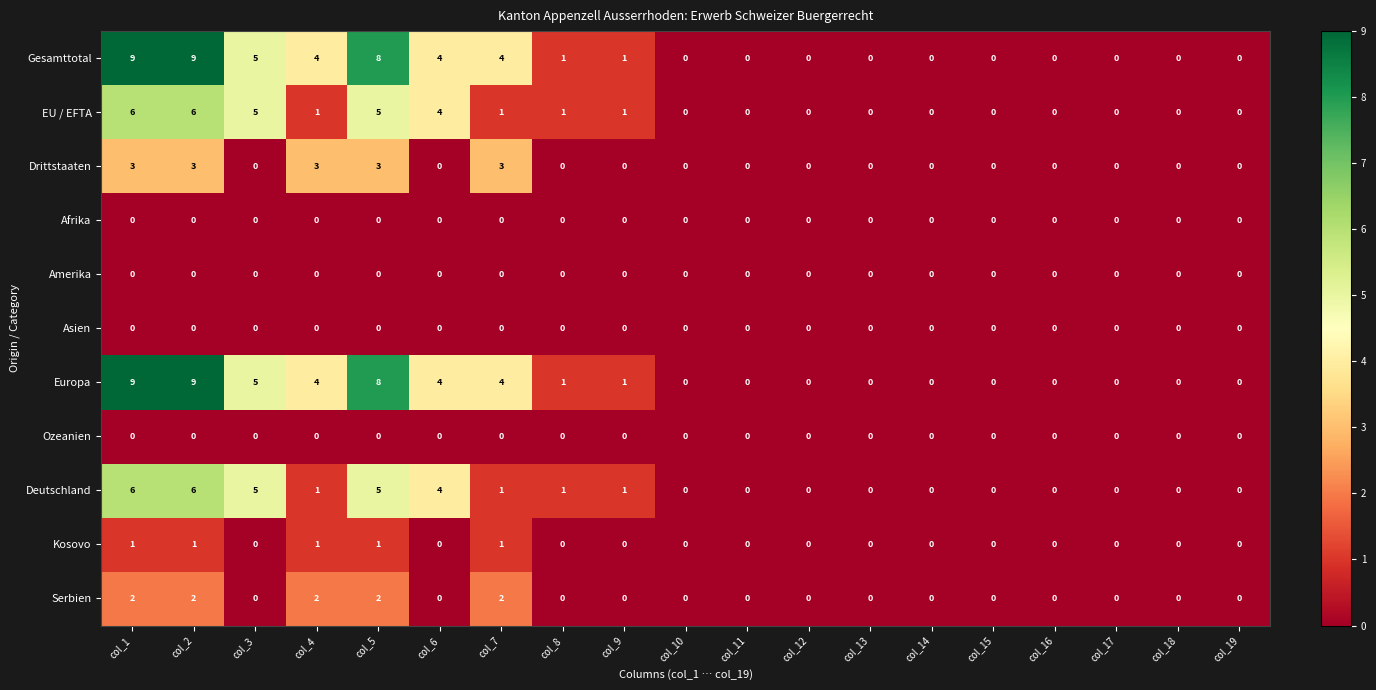

What is the difference between the maximum and minimum values in the Europa series?

9